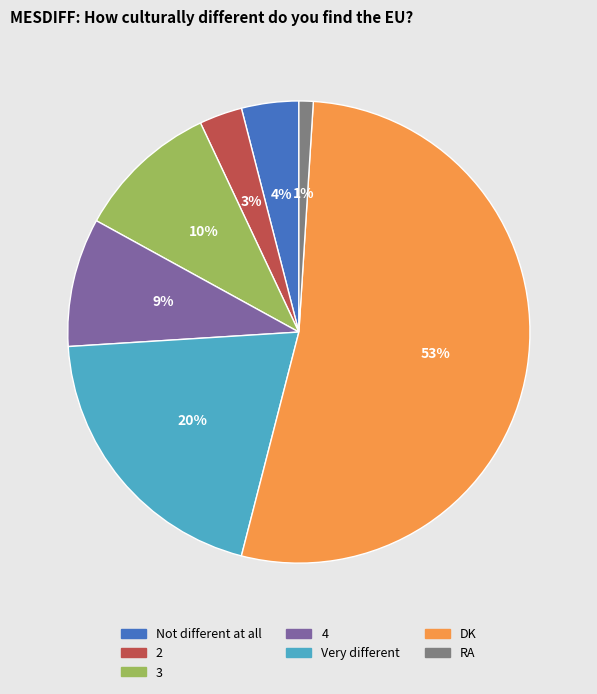

What percentage is the 4 slice, to the nearest percent?

9%